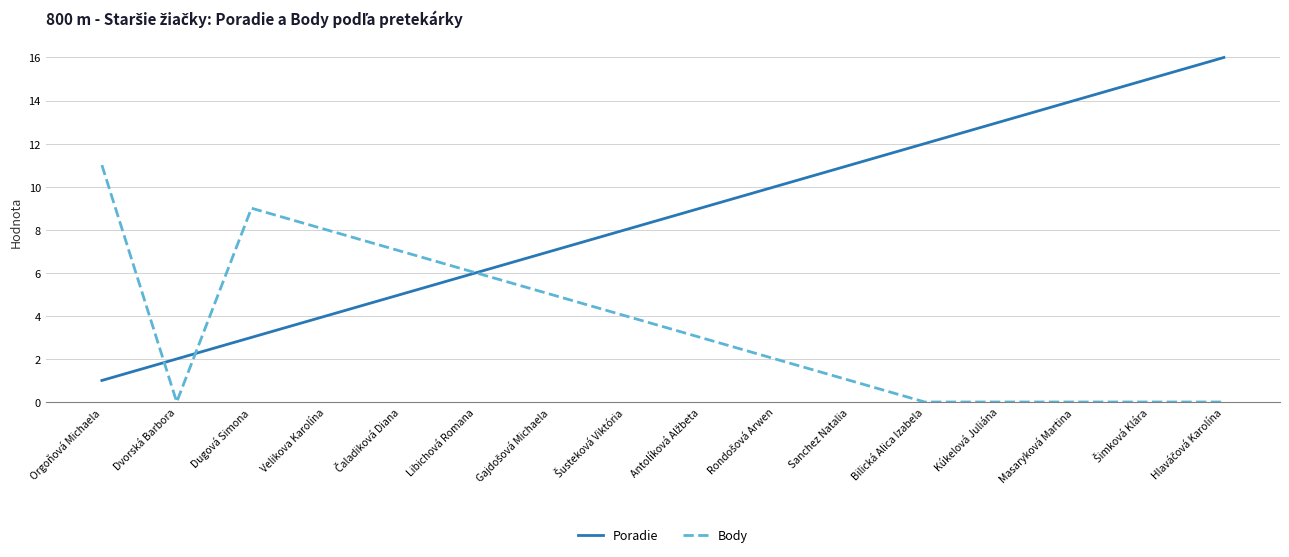

Between Dvorská Barbora and Dugová Simona, which series saw the biggest shift?

Body